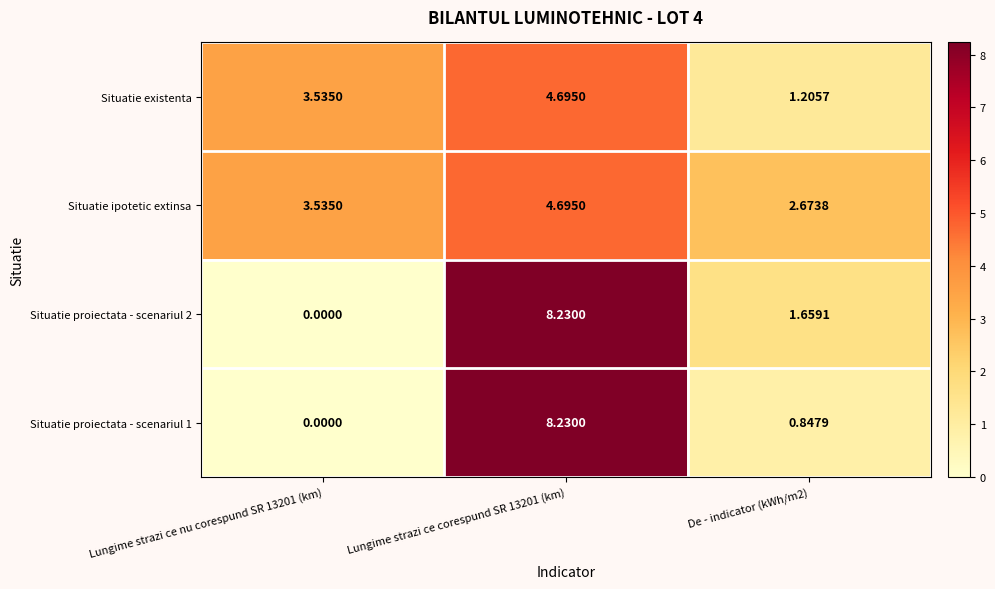

Which series has the largest total across all categories?

Situatie ipotetic extinsa